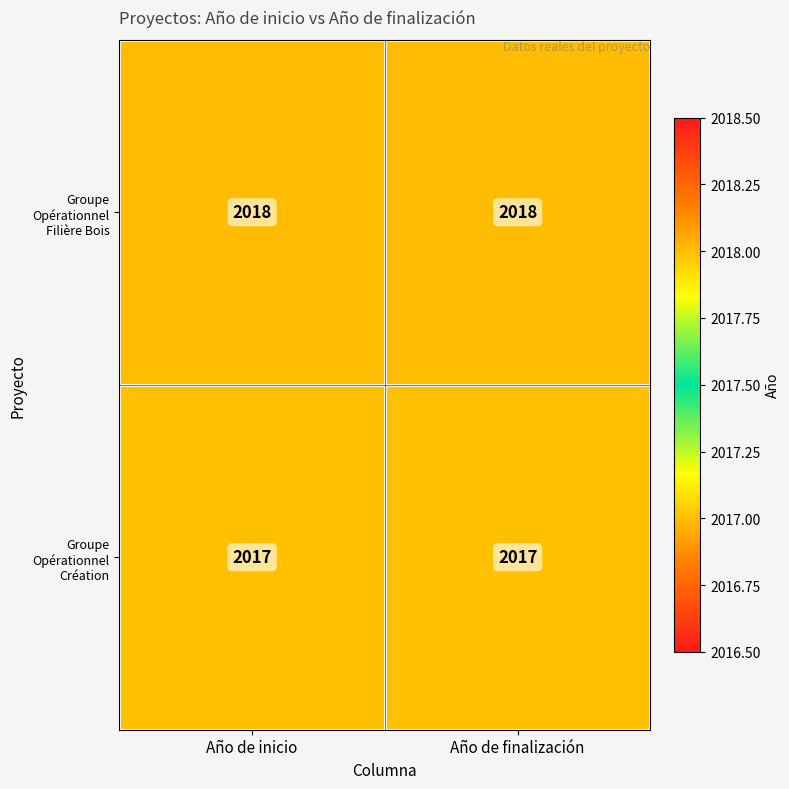

What value does the Groupe Opérationnel Filière Bois series have at Año de finalización?

2018